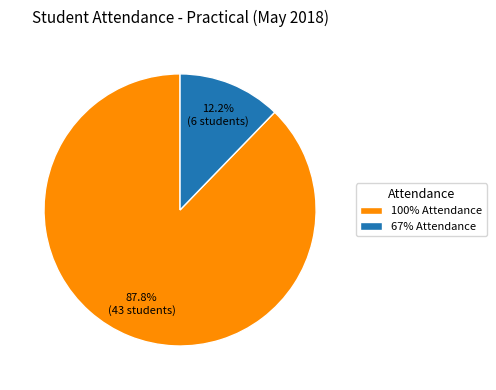

How many slices are in this pie chart?

2